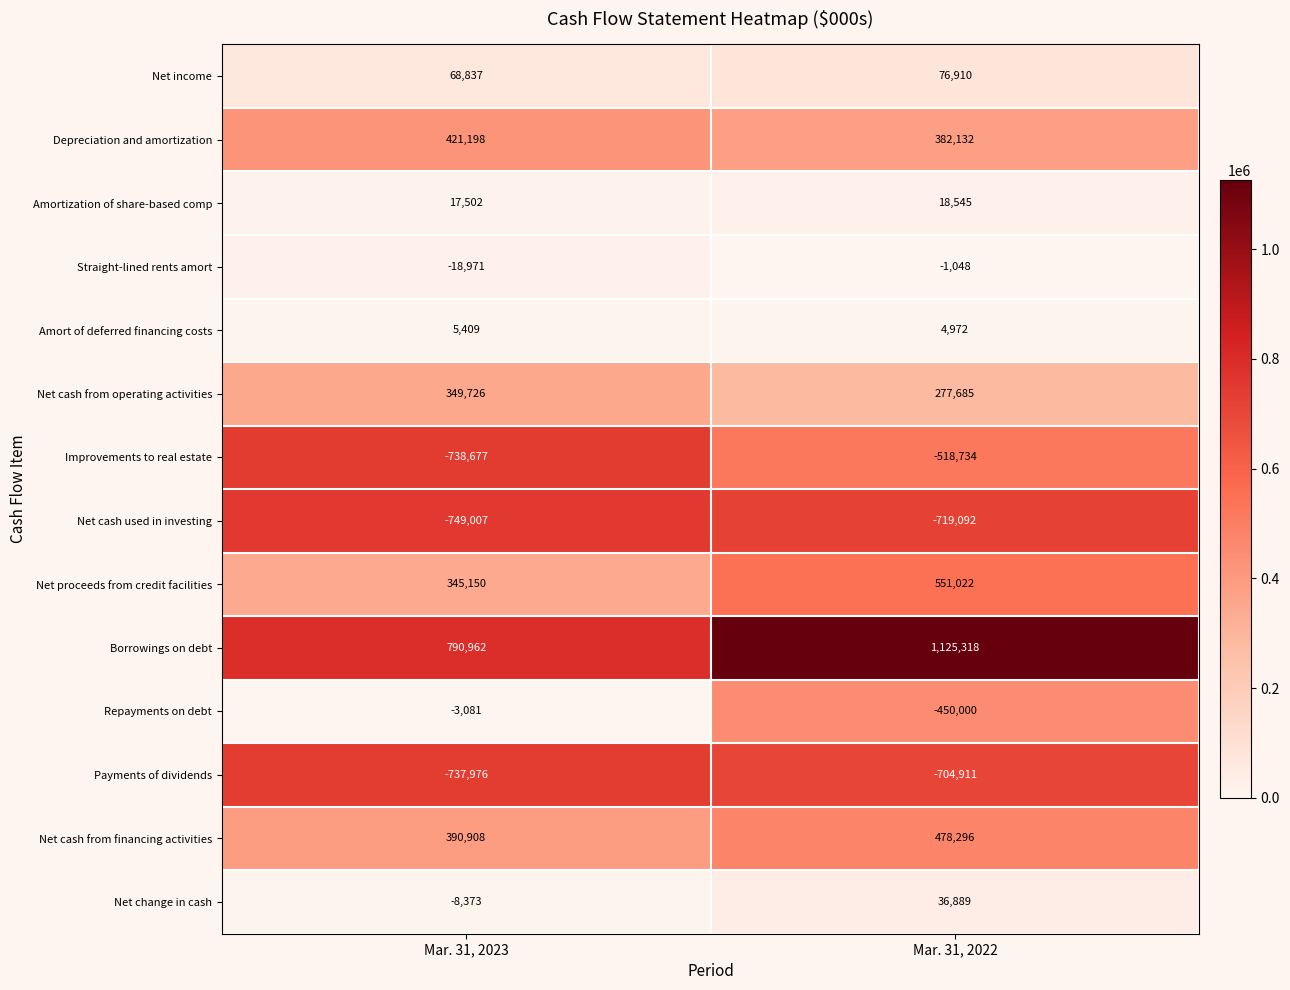

Between Mar. 31, 2023 and Mar. 31, 2022, which series saw the biggest shift?

Repayments on debt